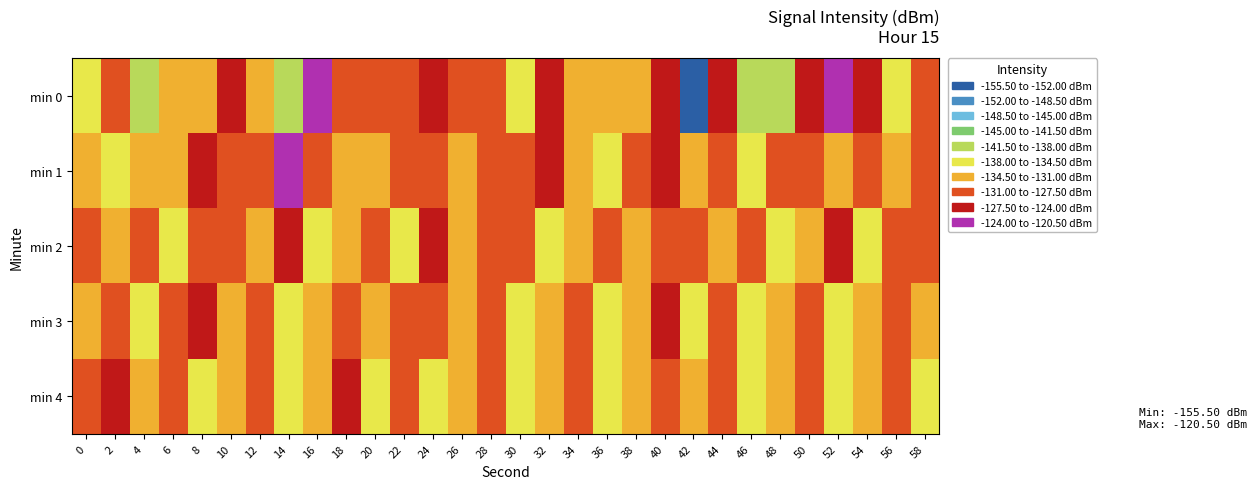

Rank the series at 44 from highest to lowest value.

min 0, min 1, min 4, min 3, min 2